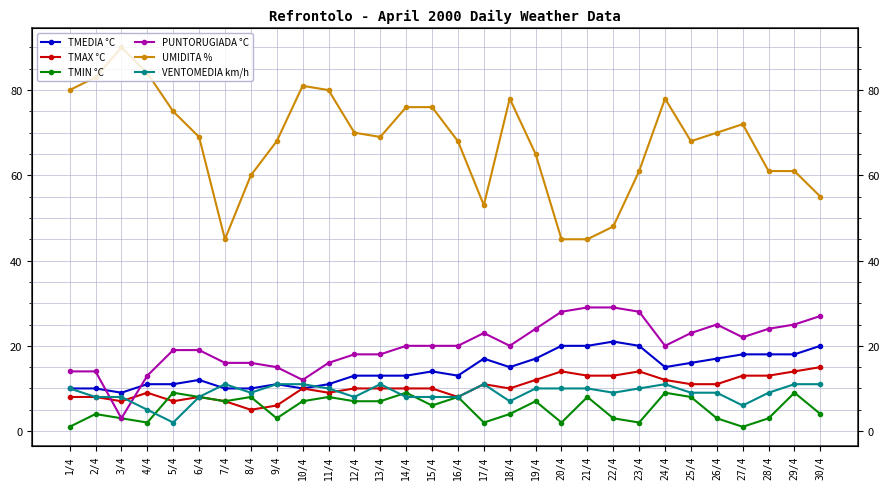

After their last crossing, which series has the higher values: VENTOMEDIA km/h or TMEDIA °C?

TMEDIA °C